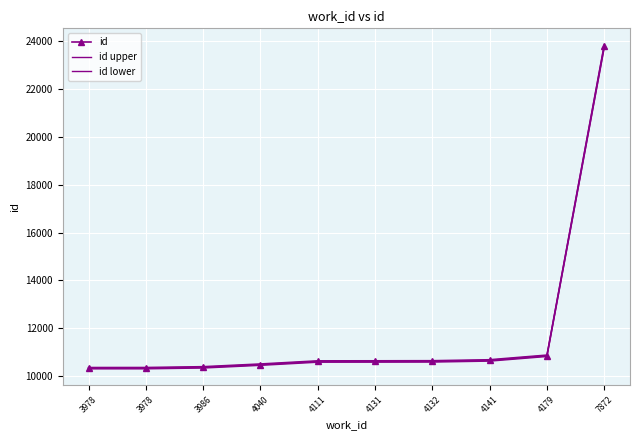

Which series has the largest total across all categories?

id upper